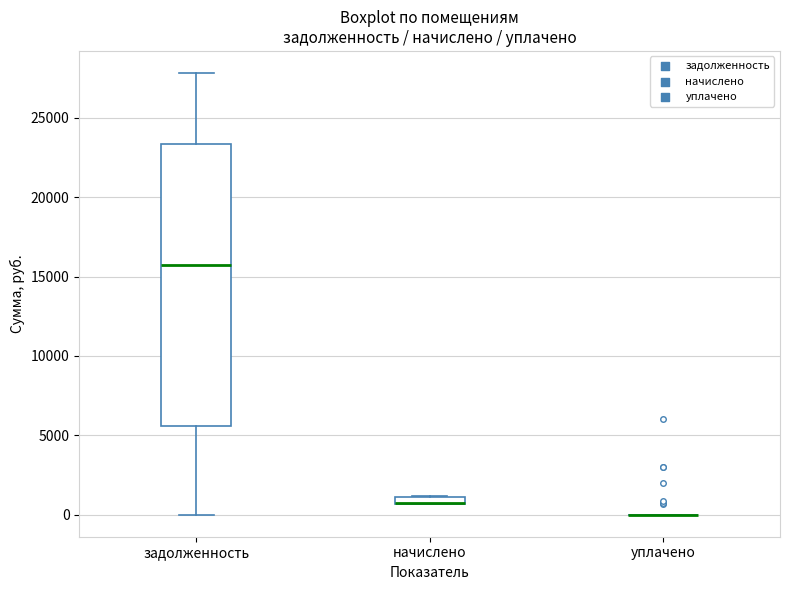

Which box is the tallest, from its lower edge to its upper edge?

задолженность